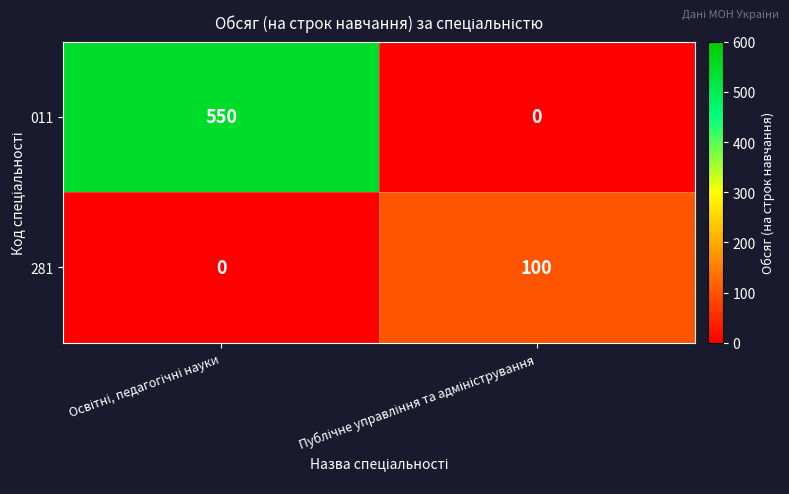

What is the average value of the 011 series?

275